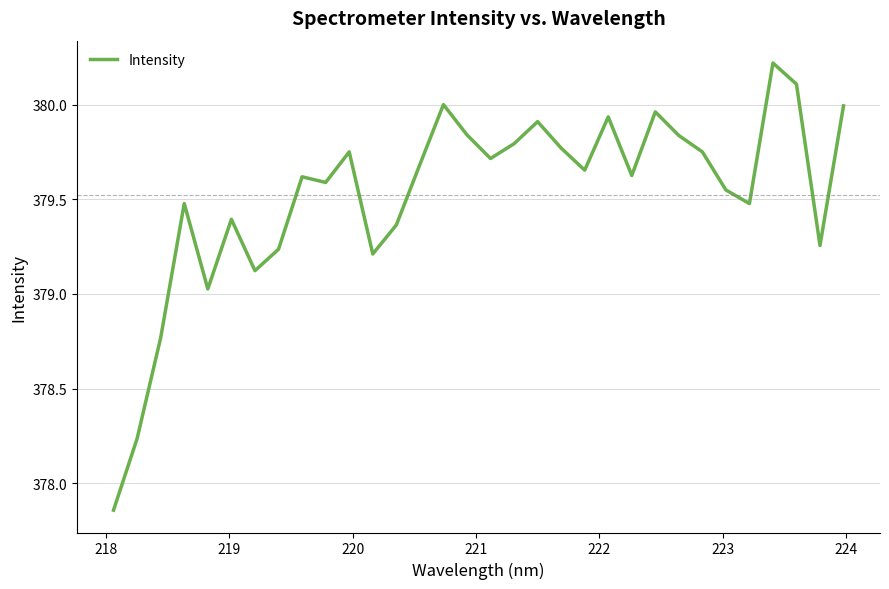

What is the difference between the maximum and minimum values?

2.4